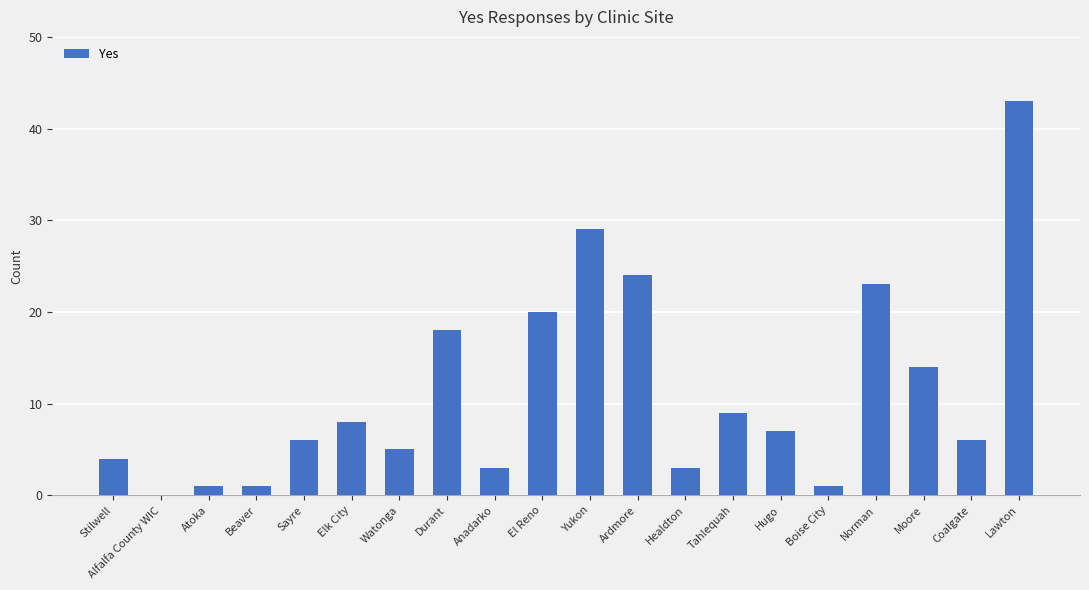

Between Norman and Durant, which is larger?

Norman